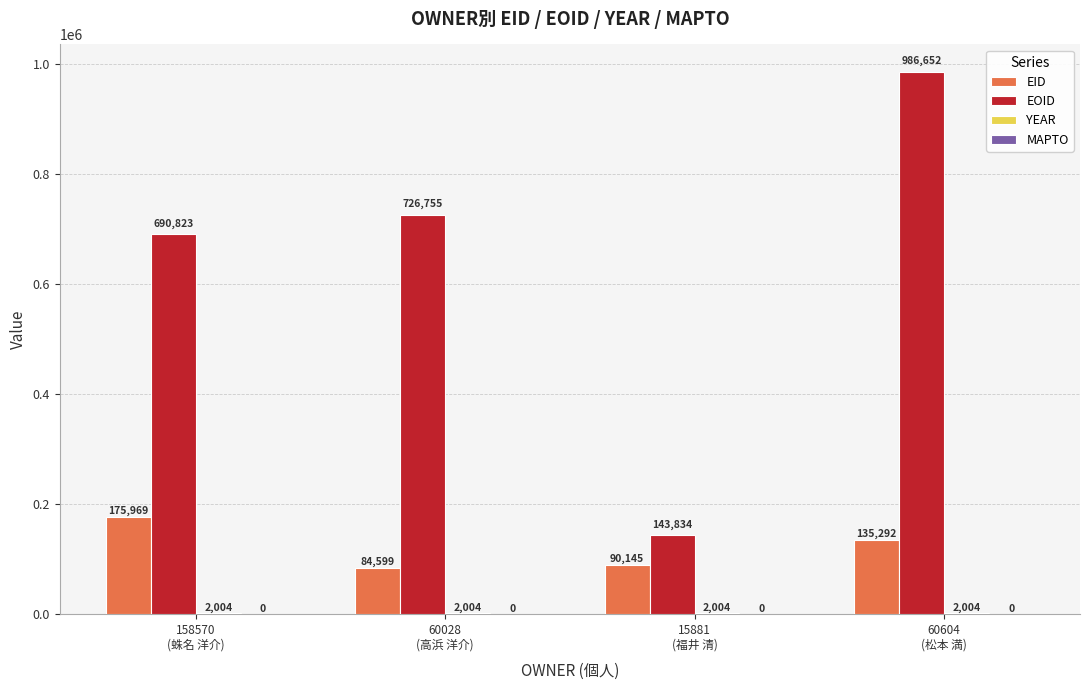

Which series has the largest total across all categories?

EOID